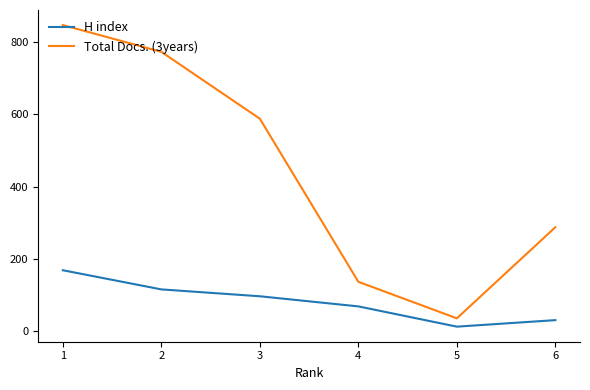

Rank the series by their average value, from lowest to highest.

H index, Total Docs. (3years)